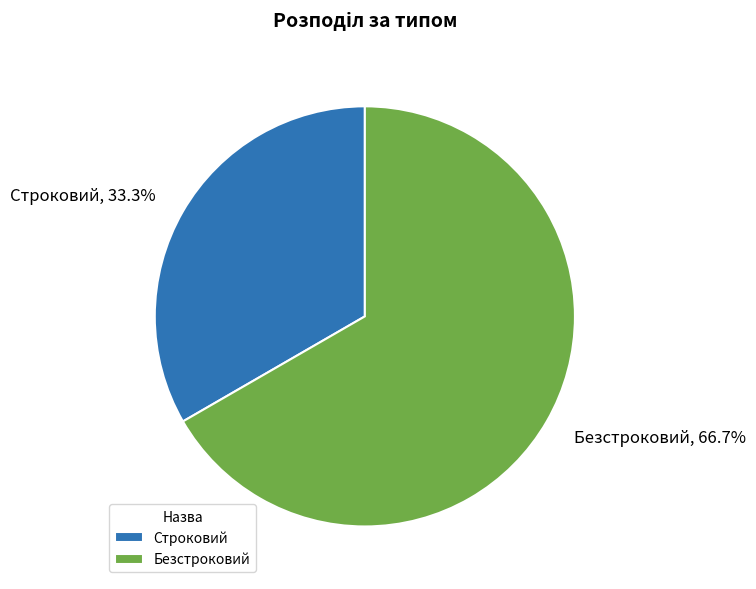

Is it true that Безстроковий is 67% of the pie?

True